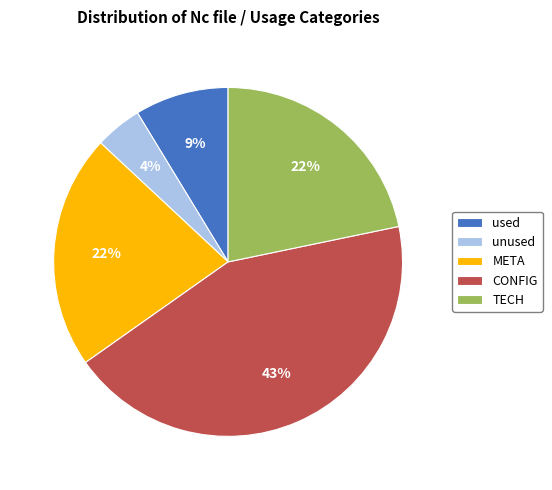

Which category has the smallest portion of the pie?

unused